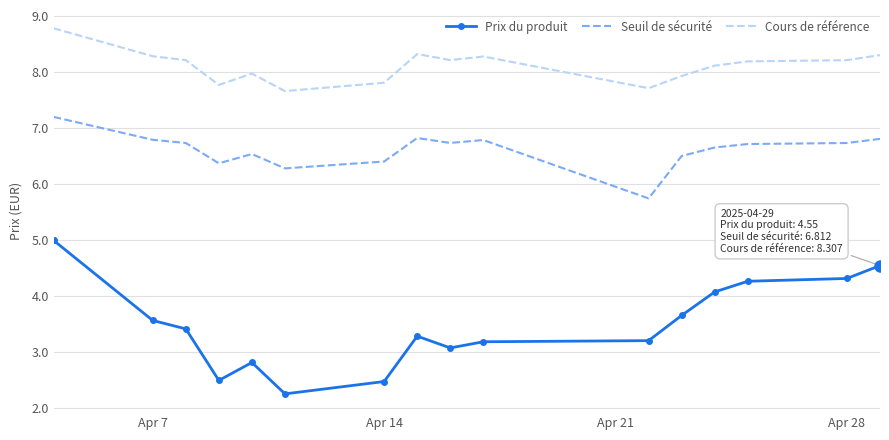

Which series has the largest total across all categories?

Cours de référence